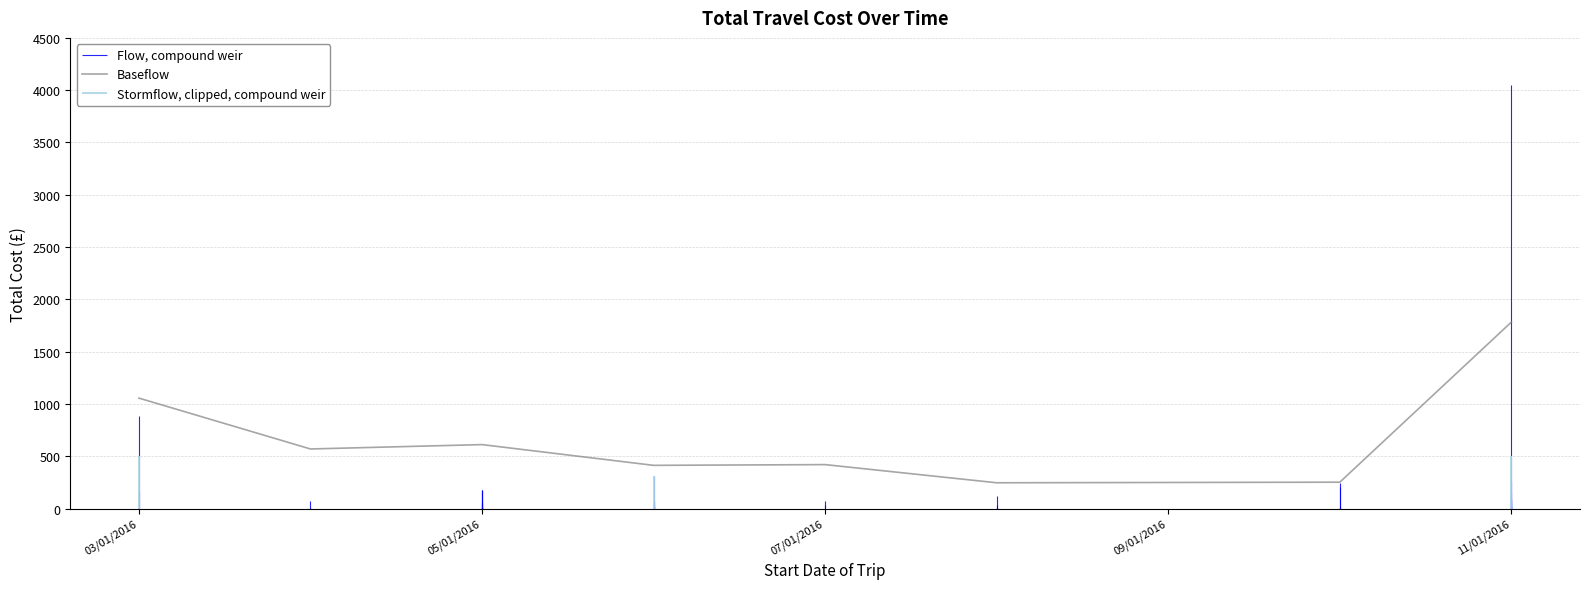

Is it true that Baseflow equals 3186.4 at 11/01/2016?

False